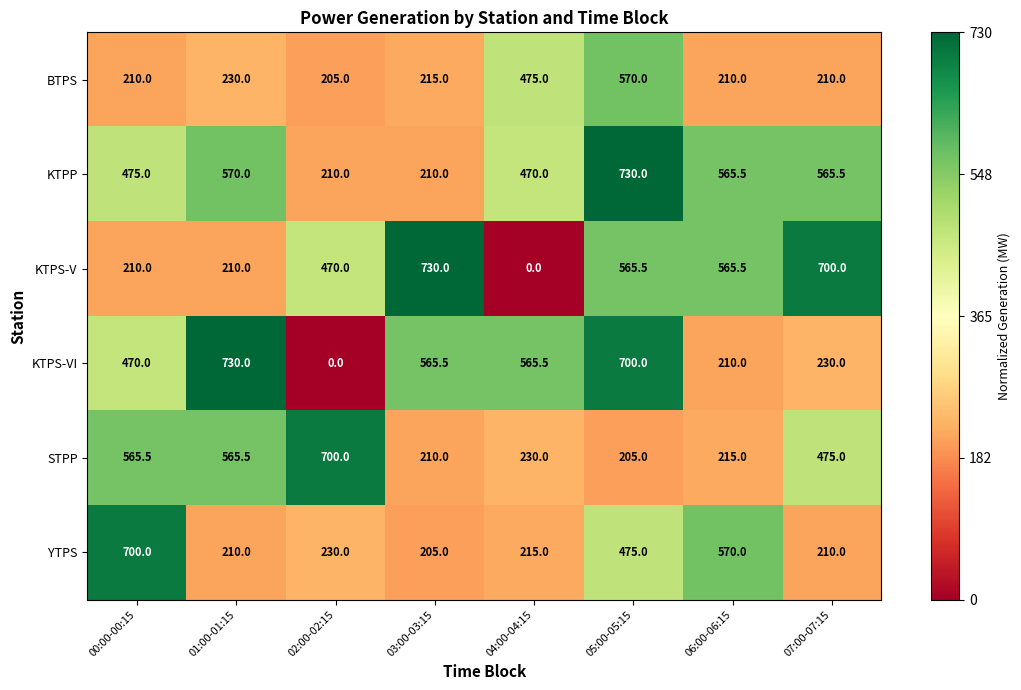

Where does the STPP series first go above 475?

00:00-00:15